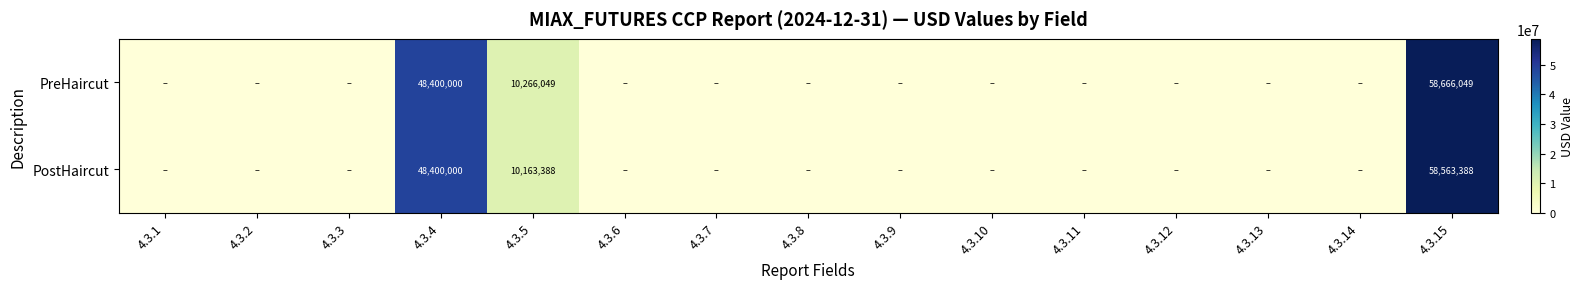

The value of PreHaircut at 4.3.5 is 10266049. True or false?

True